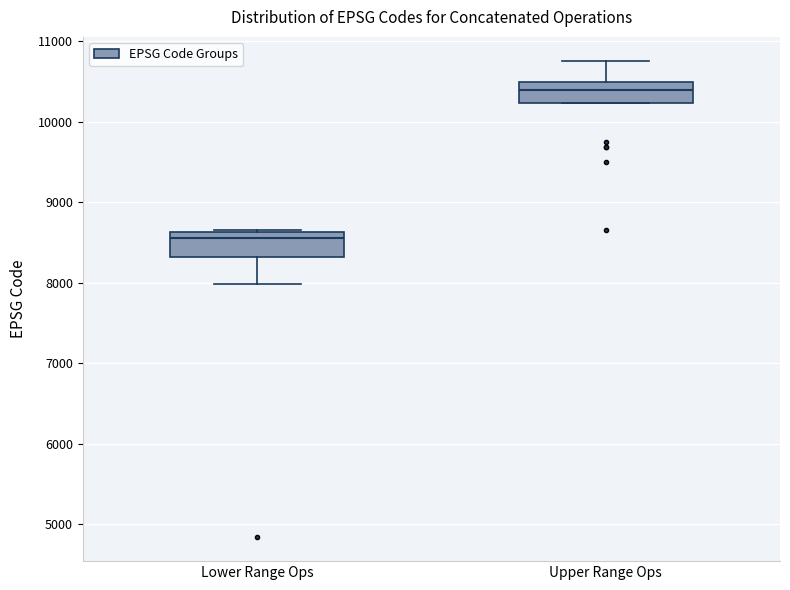

Reading left to right, read every box against the y-axis: the position of its median line, the range the box covers, and the ends of its whiskers. The values are not printed on the chart, so give them approximately, as read against the axis.

Lower Range Ops: median 8600 (just below the box's upper edge), box 8300 to 8600, whiskers 8000 to 8700
Upper Range Ops: median 10400, box 10200 to 10500, whiskers 10200 to 10800